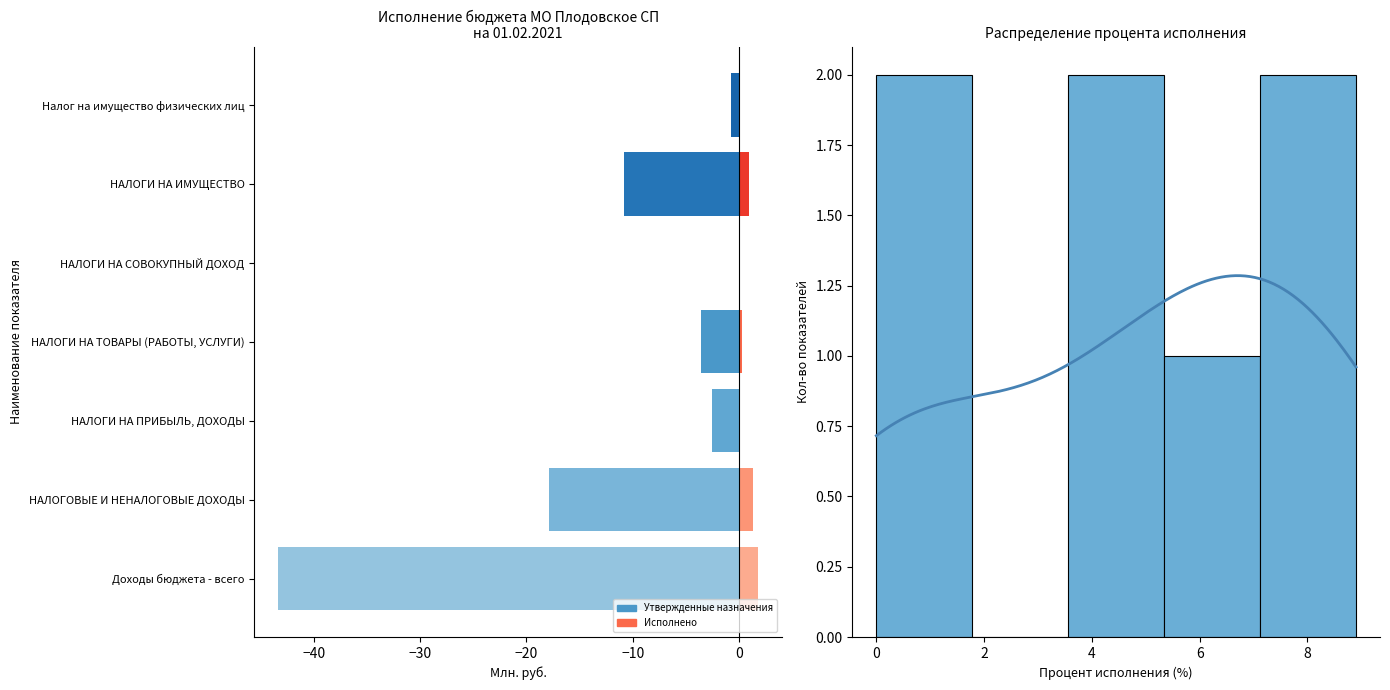

Reading left to right, transcribe all the data shown in this chart.

Утвержденные бюджетные назначения: -43.3	-17.9	-2.6	-3.6	-0.0	-10.8	-0.8
Исполнено: 1.8	1.4	0.1	0.3	0.0	1.0	0.0